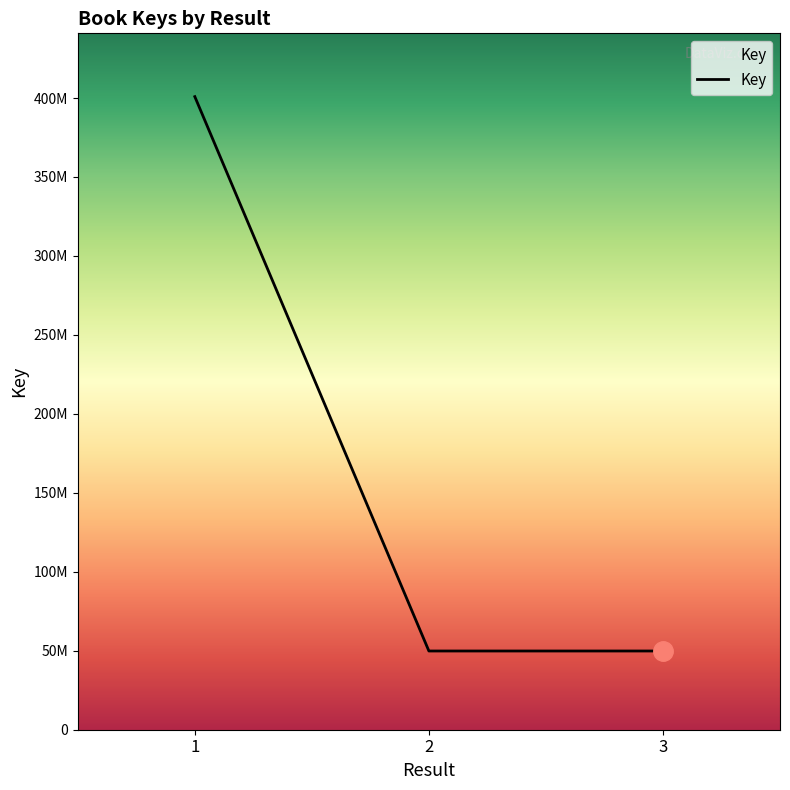

True or false: the data shows 693508471 at 1.

False